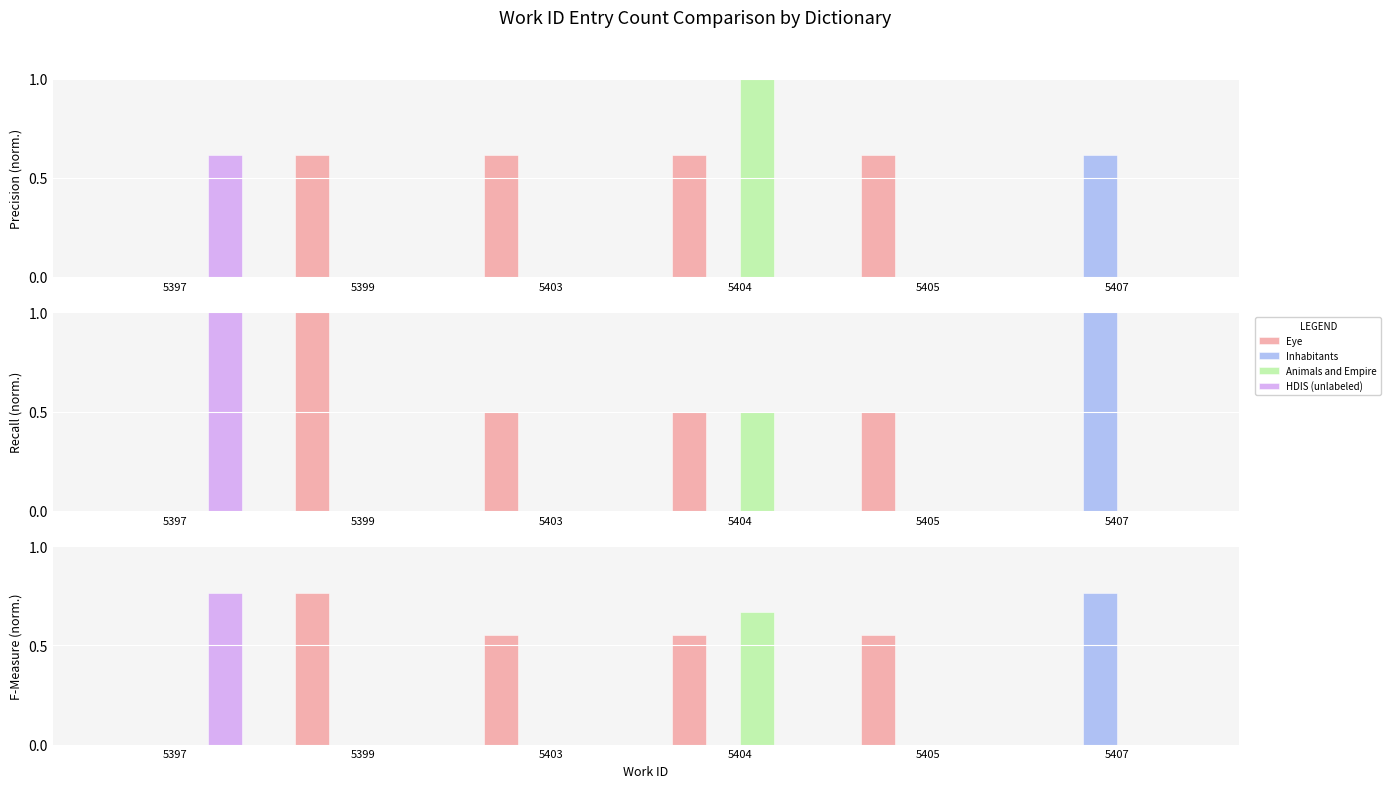

Which series changed the most between 5399 and 5403?

Eye